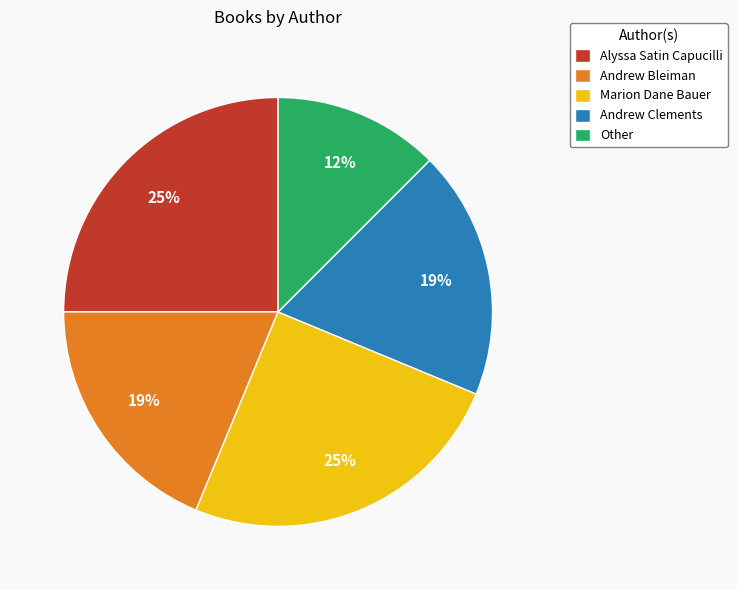

Approximately how many times larger is the value at Alyssa Satin Capucilli compared to Marion Dane Bauer?

1.0